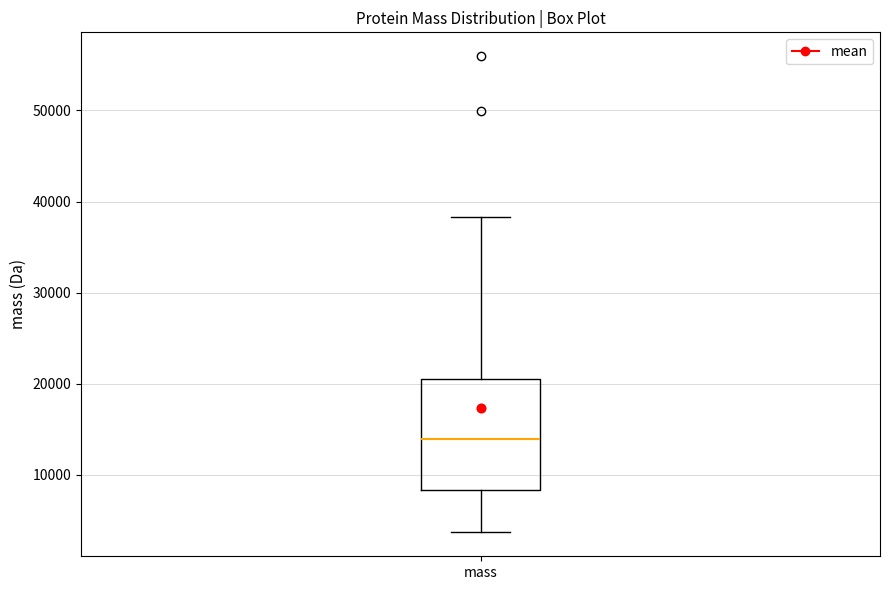

Transcribe this box plot: give where the median line is, the range the box spans, and where the two whiskers end, as read against the y-axis. The values are not printed on the chart, so give them approximately, as read against the axis.

median 14000, box 8000 to 21000, whiskers 4000 to 38000